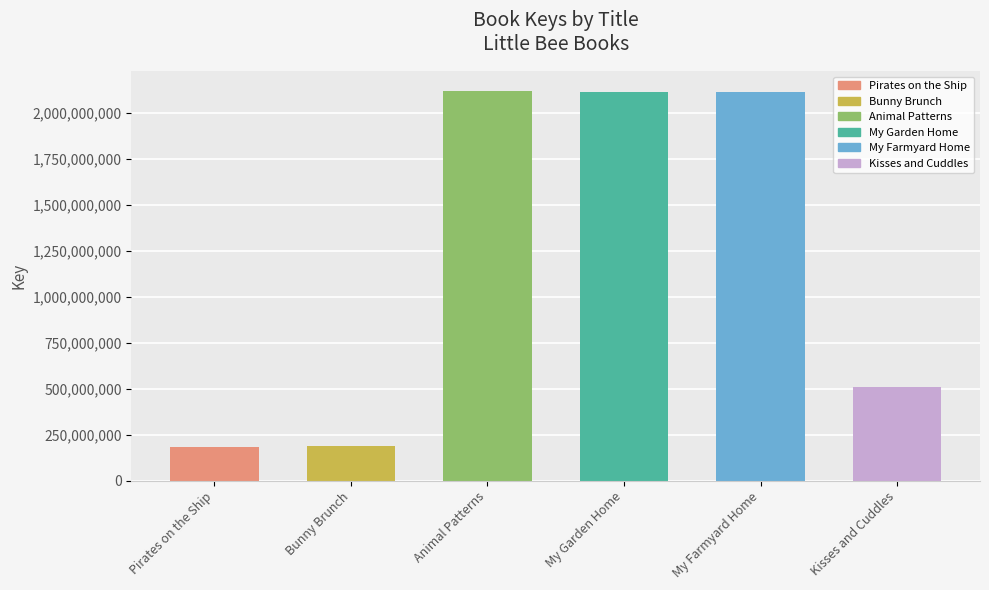

True or false: the data shows 2115097922 at My Farmyard Home.

True